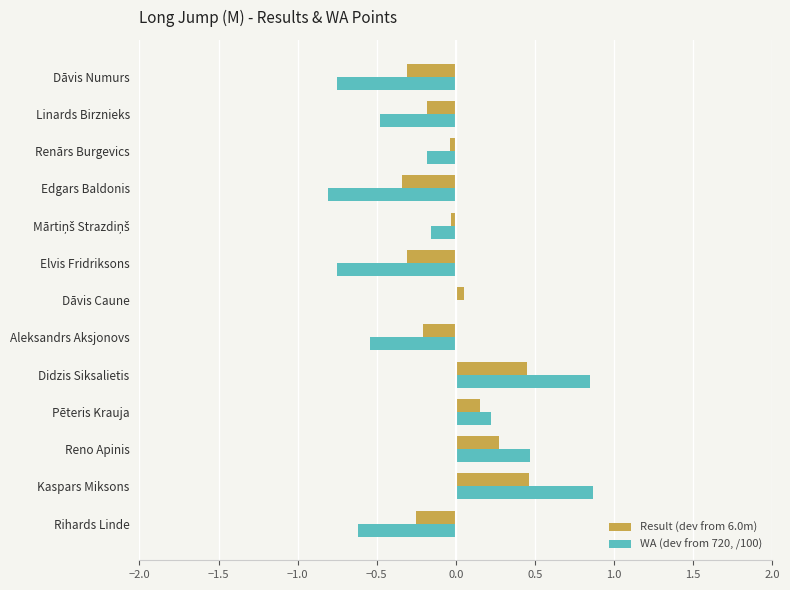

Is the value of Result (dev from 6.0m) at Kaspars Miksons greater than the value of WA (dev from 720, /100) at Kaspars Miksons?

No